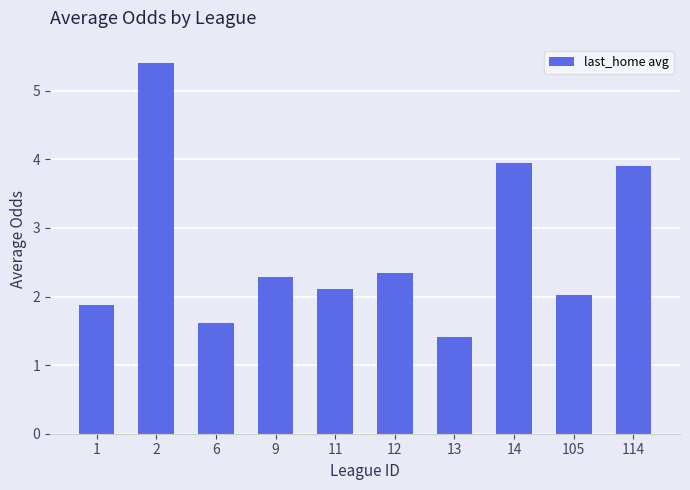

List the labels in order of value, smallest first.

13, 6, 1, 105, 11, 9, 12, 114, 14, 2